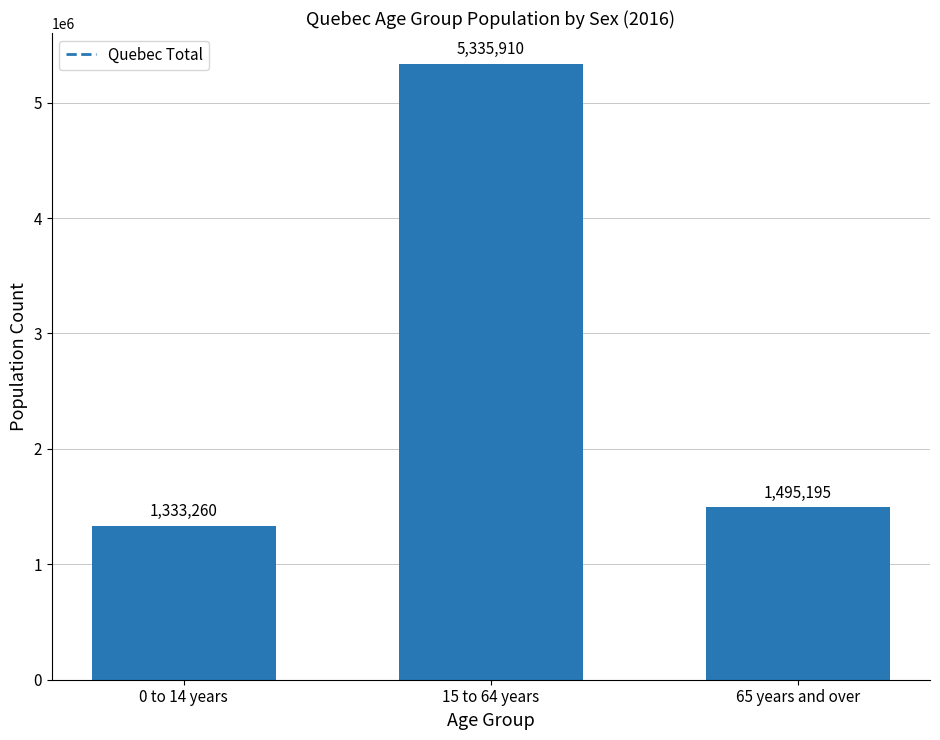

Approximately how many times larger is the value at 15 to 64 years compared to 0 to 14 years?

4.0